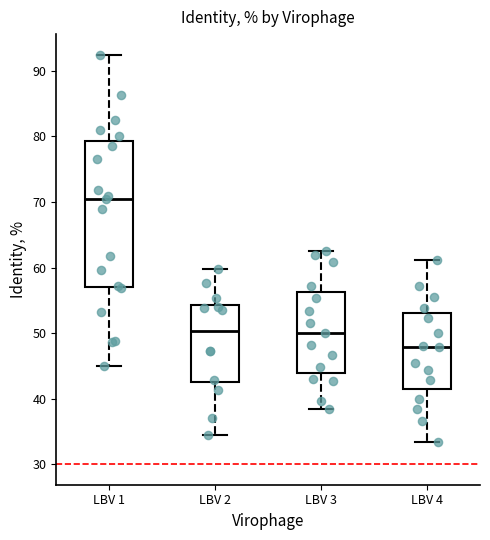

Where does the lower whisker of the box for LBV 2 end on the y-axis? The values are not printed on the chart, so give them approximately, as read against the axis.

34